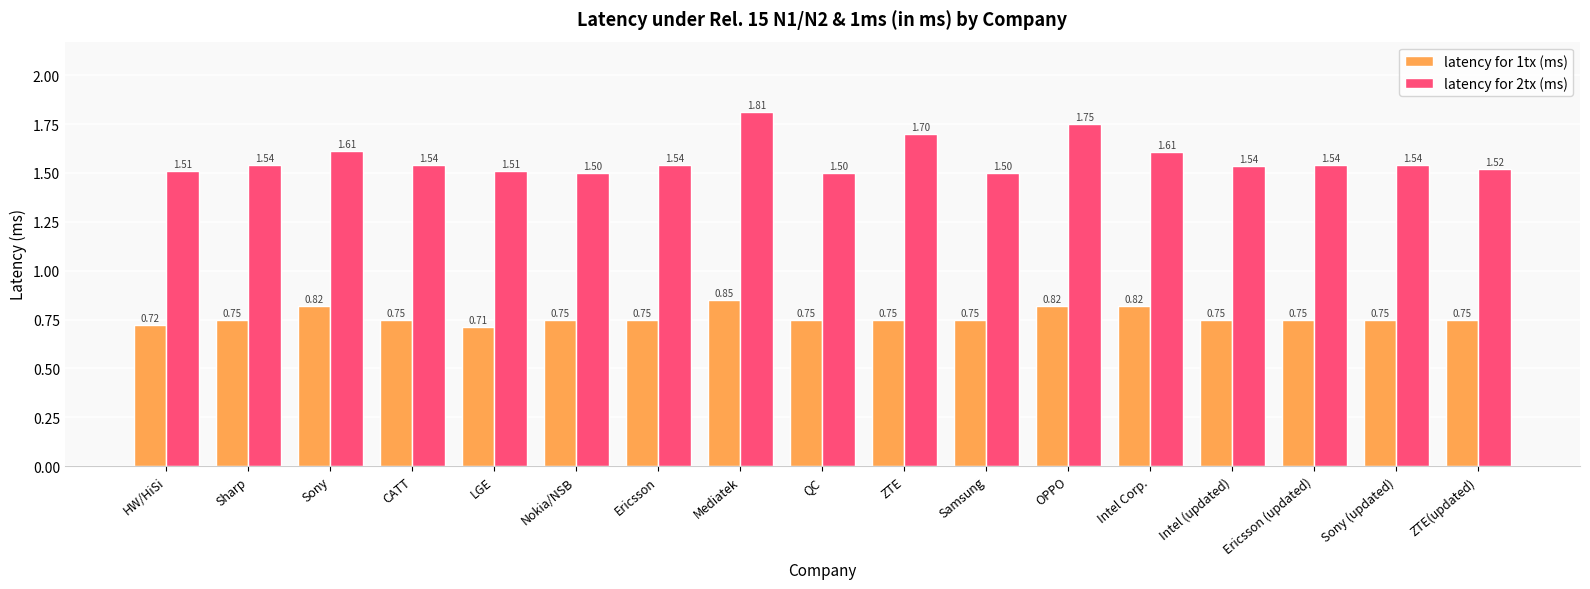

Which series changed the most between LGE and Intel Corp.?

latency for 1tx (ms)